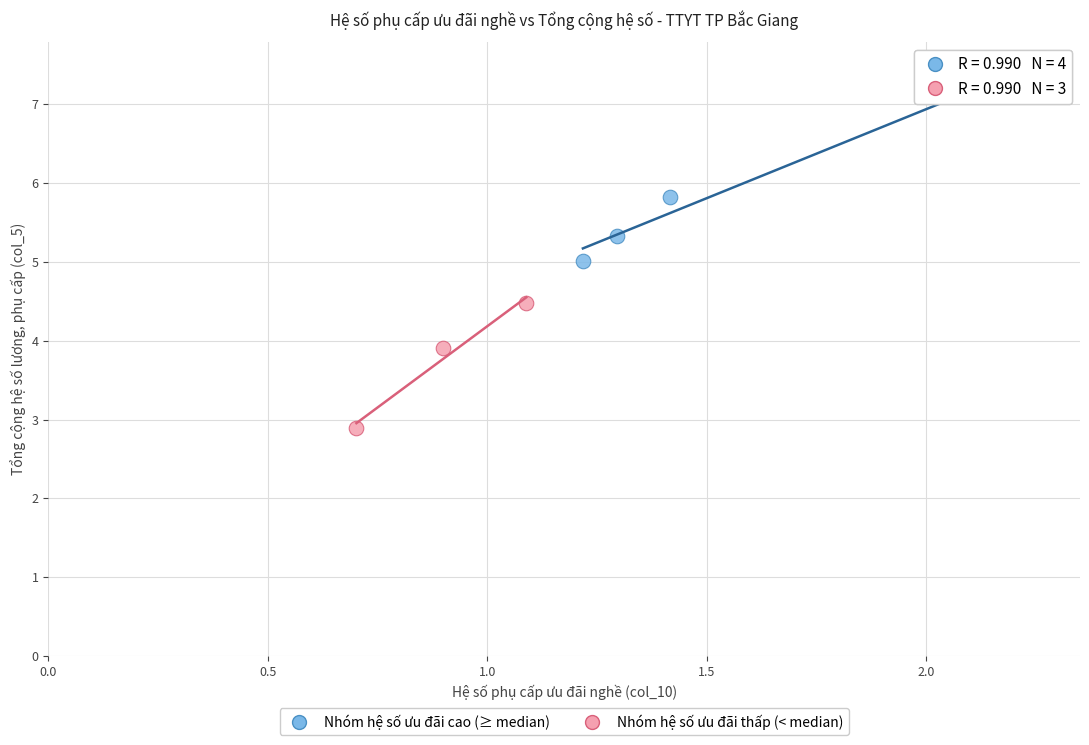

What are all the series names shown in the legend?

Nhóm hệ số ưu đãi cao (≥ median), Nhóm hệ số ưu đãi thấp (< median)